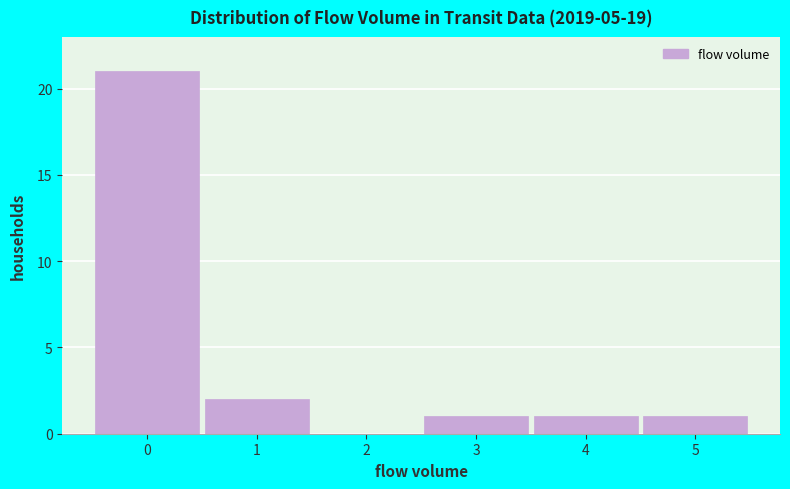

How tall is the bar that spans 4.5 to 5.5 on the x-axis? The values are not printed on the chart, so give them approximately, as read against the axis.

1